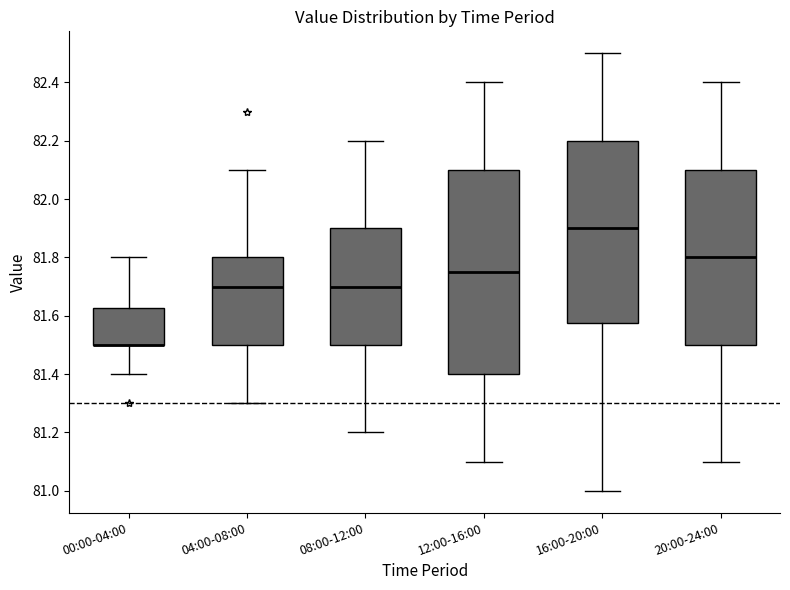

Where does the lower whisker of the box for 12:00-16:00 end on the y-axis? The values are not printed on the chart, so give them approximately, as read against the axis.

81.10